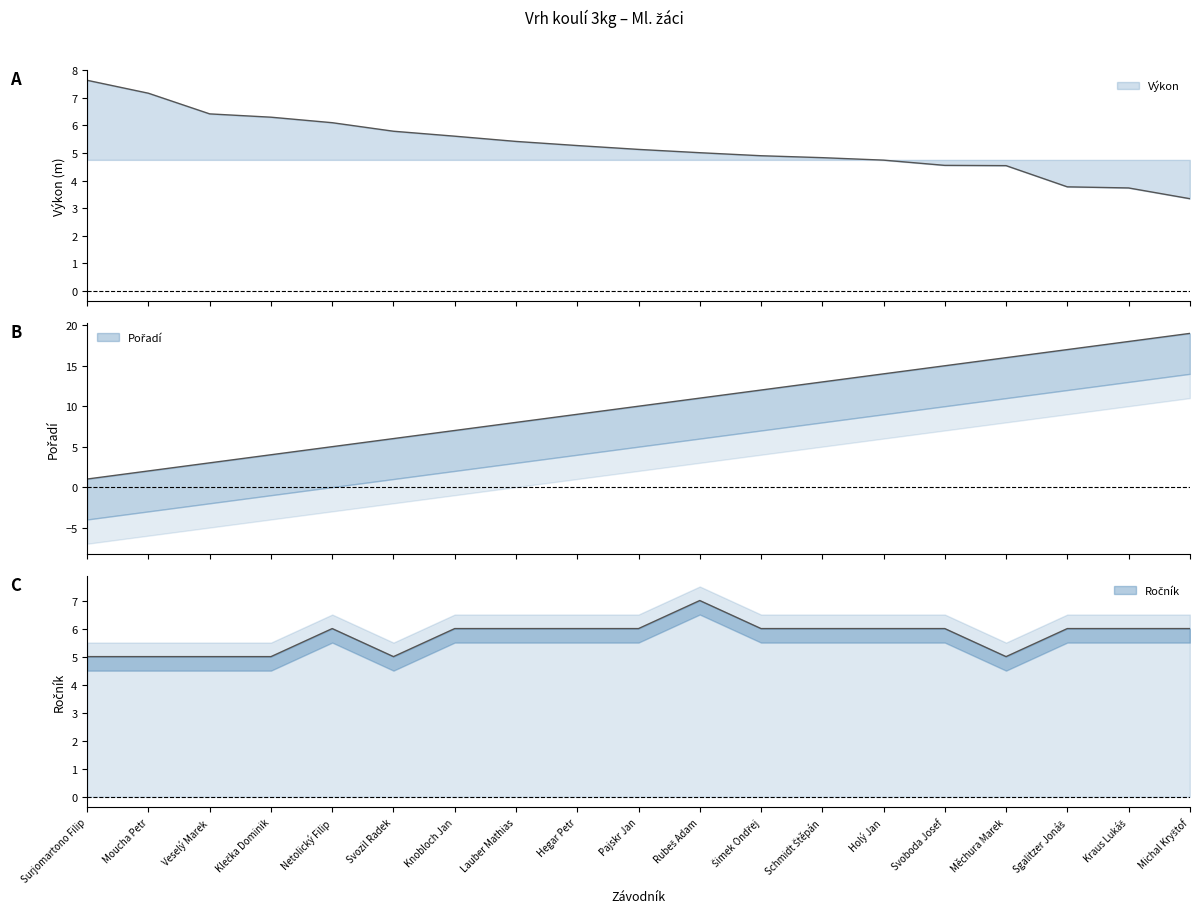

How many lines are shown in the chart?

3